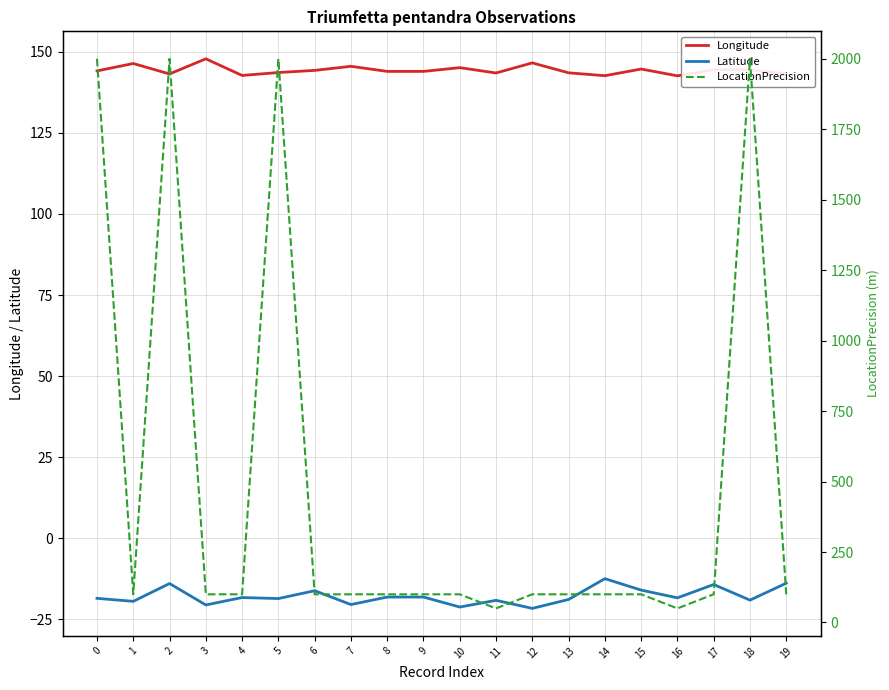

Reading left to right, transcribe all the data shown in this chart.

Longitude: 0=144.1	1=146.4	2=143.2	3=147.8	4=142.7	5=143.6	6=144.3	7=145.5	8=144.0	9=144.0	10=145.1	11=143.5	12=146.6	13=143.5	14=142.6	15=144.7	16=142.6	17=144.5	18=144.5	19=143.2
Latitude: 0=-18.5	1=-19.4	2=-14.0	3=-20.6	4=-18.3	5=-18.6	6=-16.2	7=-20.4	8=-18.1	9=-18.1	10=-21.2	11=-19.1	12=-21.6	13=-18.9	14=-12.5	15=-16.0	16=-18.4	17=-14.3	18=-19.1	19=-13.9
LocationPrecision: 0=2000.0	1=100.0	2=2000.0	3=100.0	4=100.0	5=2000.0	6=100.0	7=100.0	8=100.0	9=100.0	10=100.0	11=50.0	12=100.0	13=100.0	14=100.0	15=100.0	16=50.0	17=100.0	18=2000.0	19=100.0